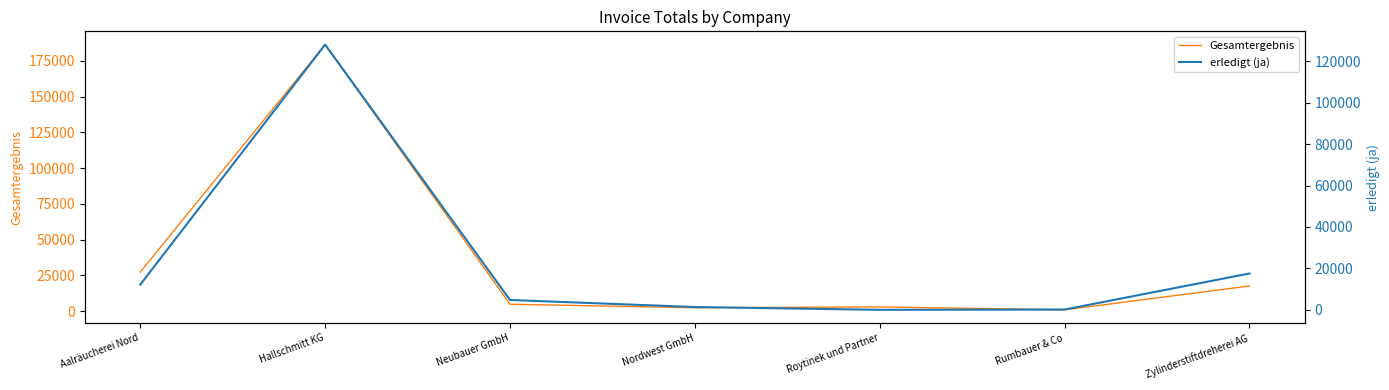

What is the label of the 5th point from the left?

Roytinek und Partner